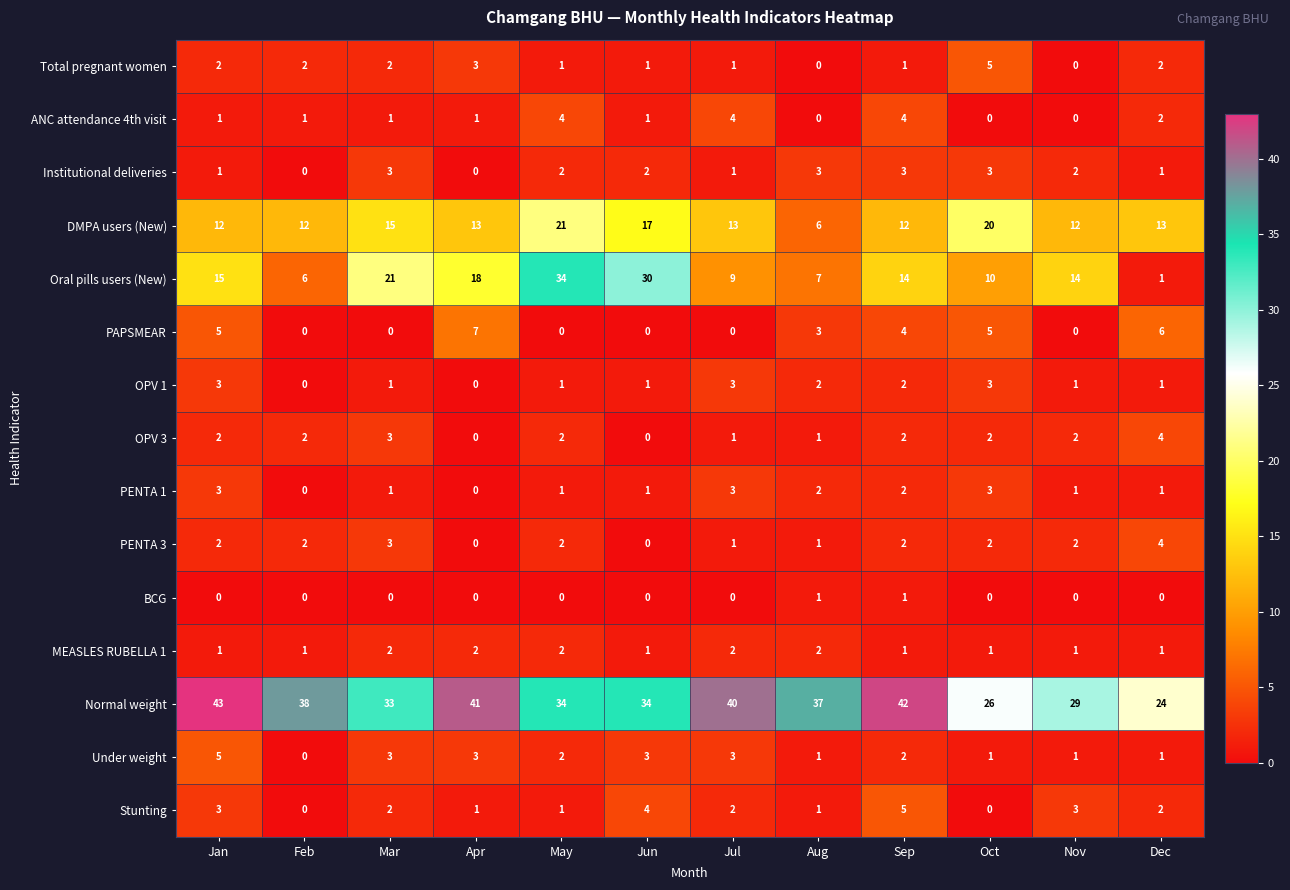

How many data points does each series have?

12